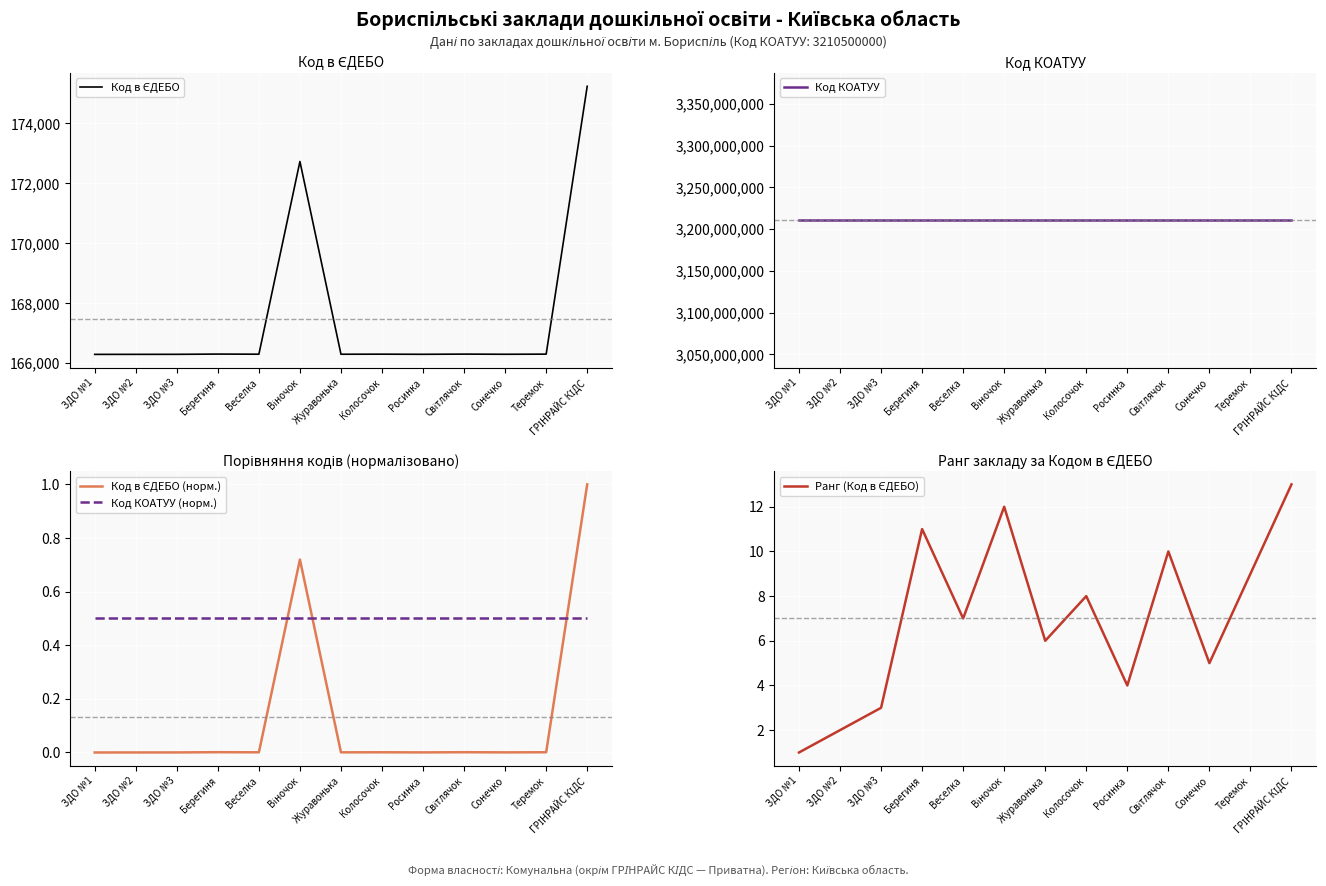

Reading left to right, extract all data points from this chart.

Код в ЄДЕБО: ЗДО №1=166292.0	ЗДО №2=166293.0	ЗДО №3=166294.0	Берегиня=166302.0	Веселка=166298.0	Віночок=172732.0	Журавонька=166297.0	Колосочок=166299.0	Росинка=166295.0	Світлячок=166301.0	Сонечко=166296.0	Теремок=166300.0	ГРІНРАЙС КІДС=175242.0
Код КОАТУУ: ЗДО №1=3210500000.0	ЗДО №2=3210500000.0	ЗДО №3=3210500000.0	Берегиня=3210500000.0	Веселка=3210500000.0	Віночок=3210500000.0	Журавонька=3210500000.0	Колосочок=3210500000.0	Росинка=3210500000.0	Світлячок=3210500000.0	Сонечко=3210500000.0	Теремок=3210500000.0	ГРІНРАЙС КІДС=3210500000.0
Код в ЄДЕБО (норм.): ЗДО №1=0.0	ЗДО №2=0.0	ЗДО №3=0.0	Берегиня=0.0	Веселка=0.0	Віночок=0.7	Журавонька=0.0	Колосочок=0.0	Росинка=0.0	Світлячок=0.0	Сонечко=0.0	Теремок=0.0	ГРІНРАЙС КІДС=1.0
Код КОАТУУ (норм.): ЗДО №1=0.5	ЗДО №2=0.5	ЗДО №3=0.5	Берегиня=0.5	Веселка=0.5	Віночок=0.5	Журавонька=0.5	Колосочок=0.5	Росинка=0.5	Світлячок=0.5	Сонечко=0.5	Теремок=0.5	ГРІНРАЙС КІДС=0.5
Ранг (Код в ЄДЕБО): ЗДО №1=1.0	ЗДО №2=2.0	ЗДО №3=3.0	Берегиня=11.0	Веселка=7.0	Віночок=12.0	Журавонька=6.0	Колосочок=8.0	Росинка=4.0	Світлячок=10.0	Сонечко=5.0	Теремок=9.0	ГРІНРАЙС КІДС=13.0